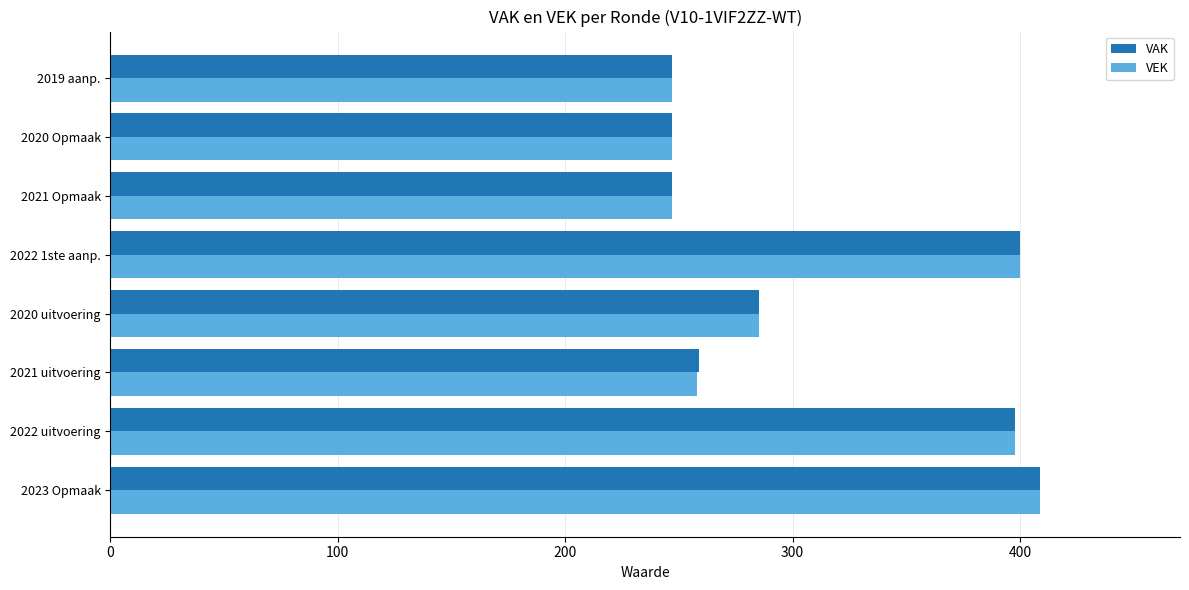

What is the difference between the maximum and minimum values in the VAK series?

162